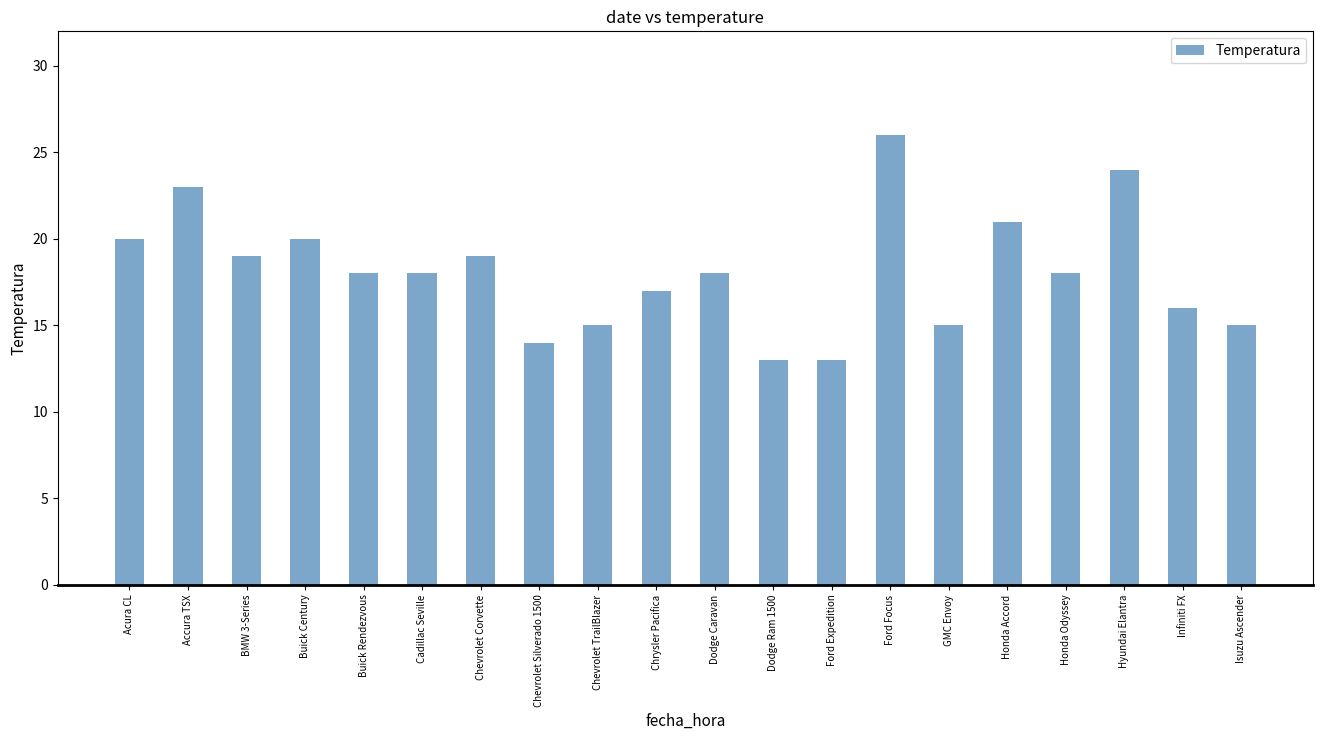

True or false: the data shows 10 at Chevrolet TrailBlazer.

False